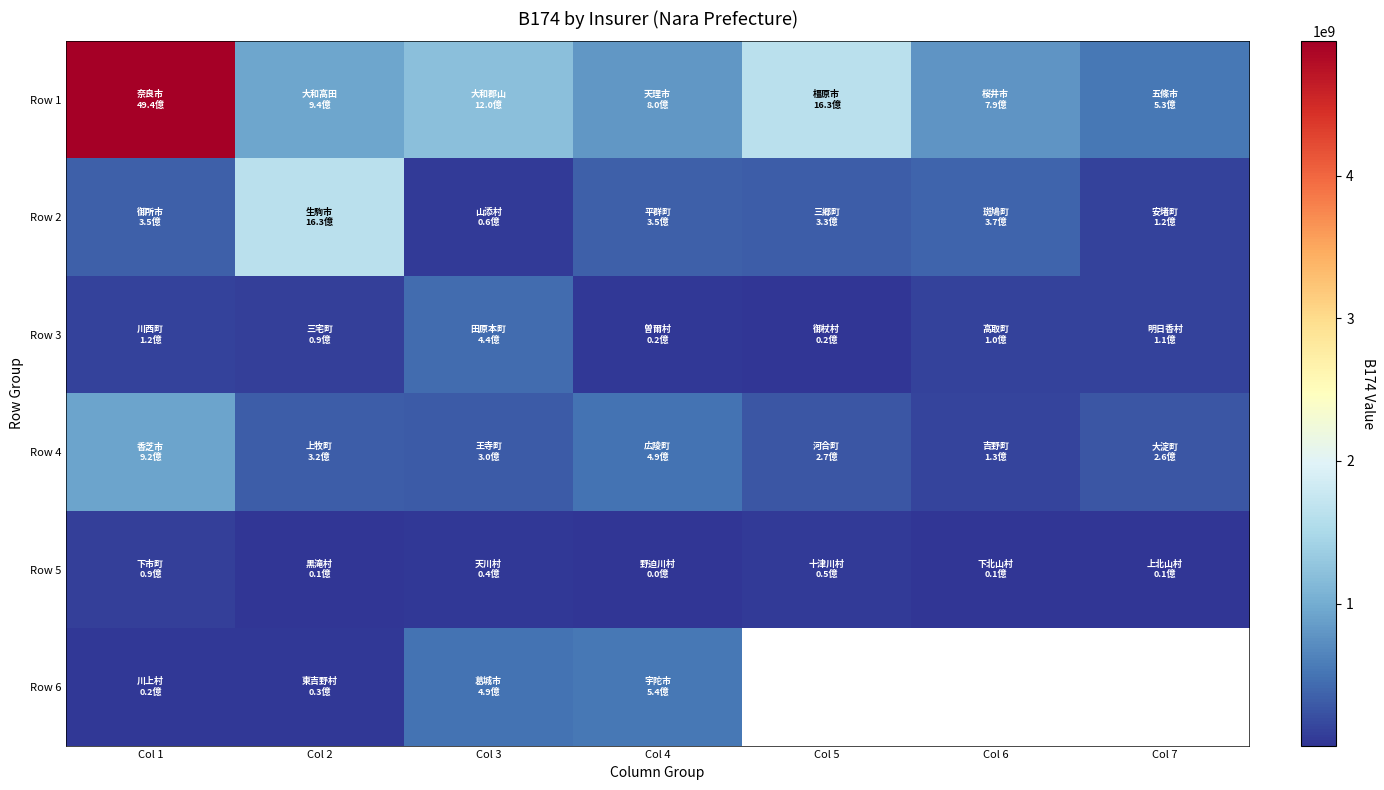

At Col 6, list the series in order from smallest to largest.

Row 5, Row 3, Row 4, Row 2, Row 1, Row 6